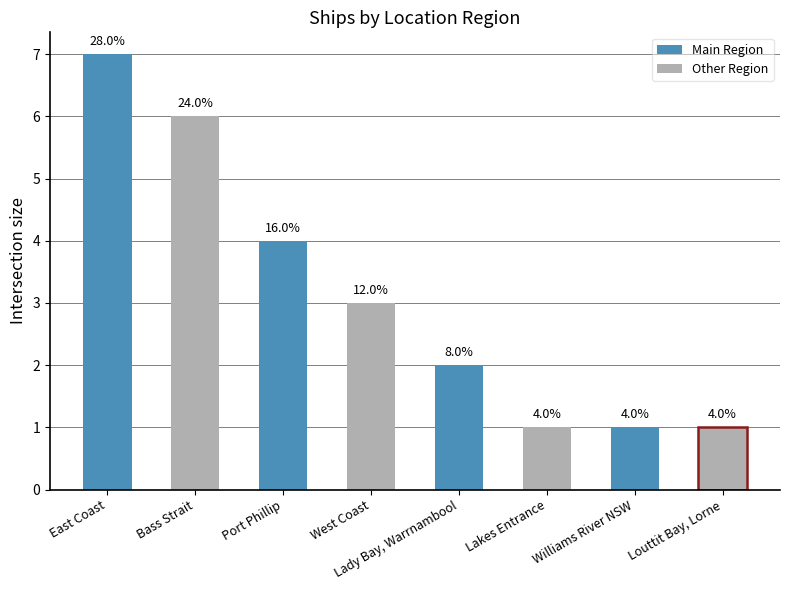

What is the smallest value displayed?

1